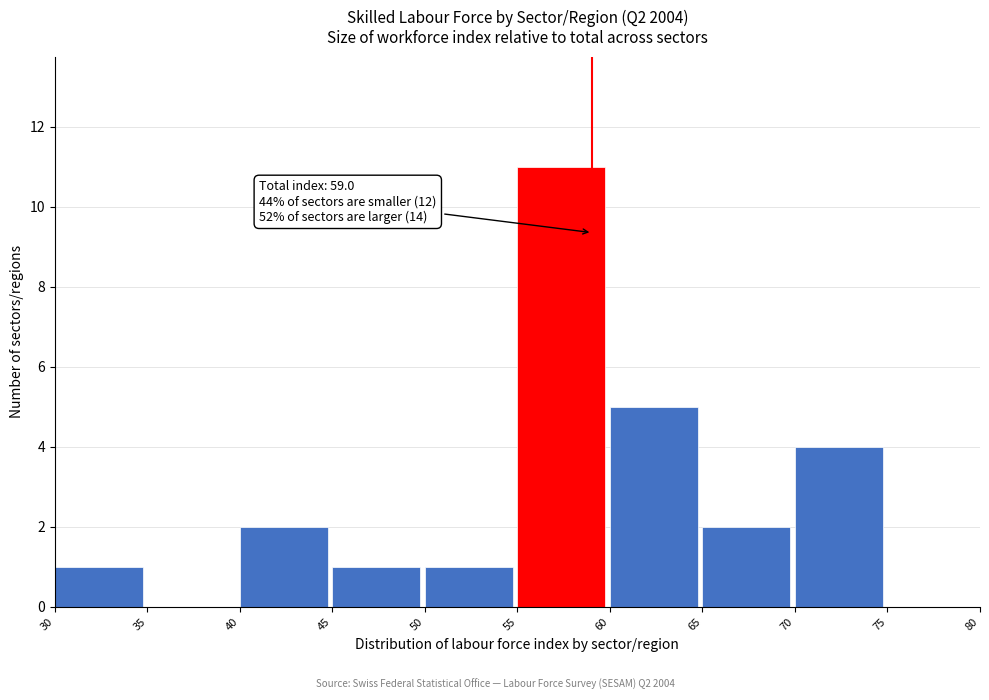

Which range on the x-axis has the tallest bar?

55 to 60